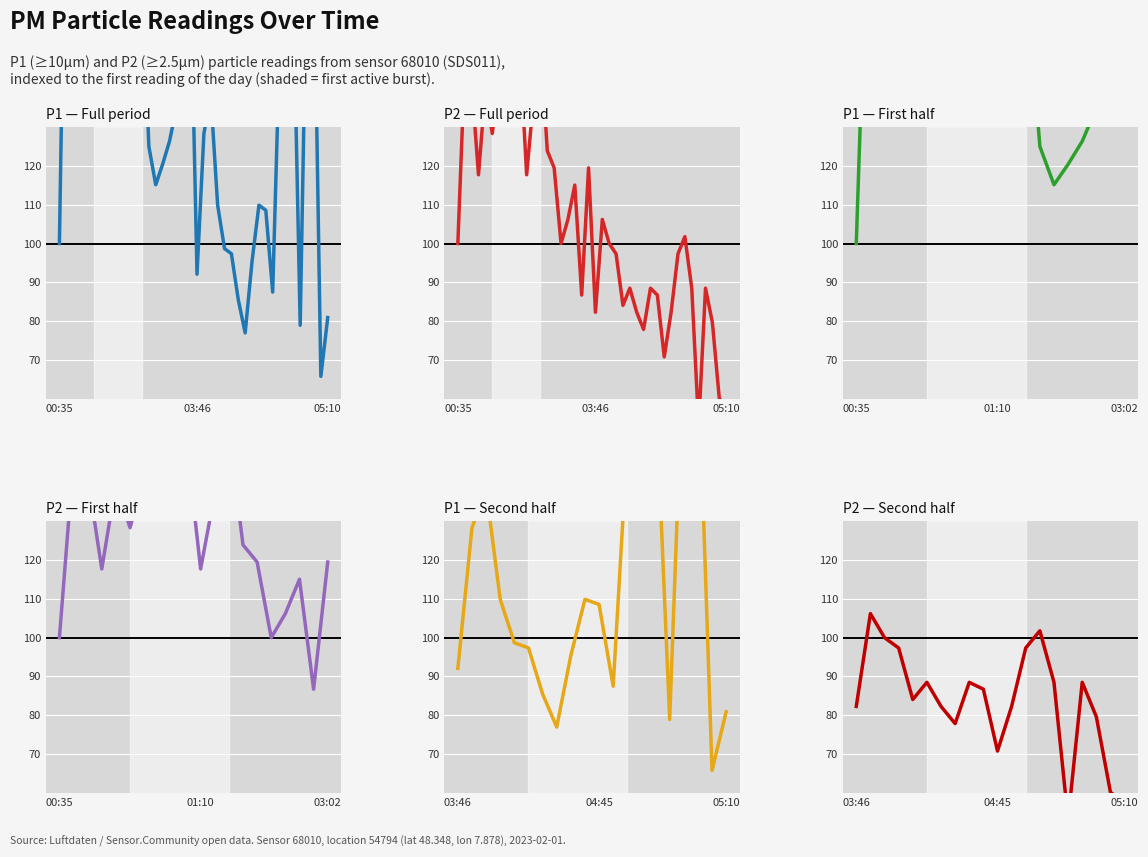

How many values in the P1 series are below 108?

10